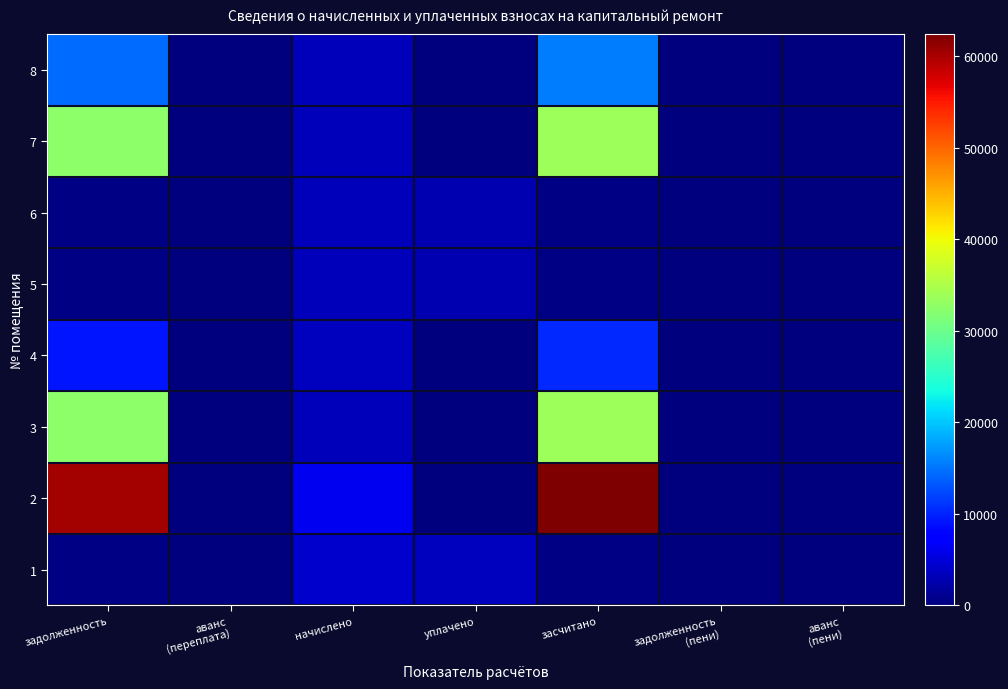

What is the total value across all series at засчитано?

156947.9